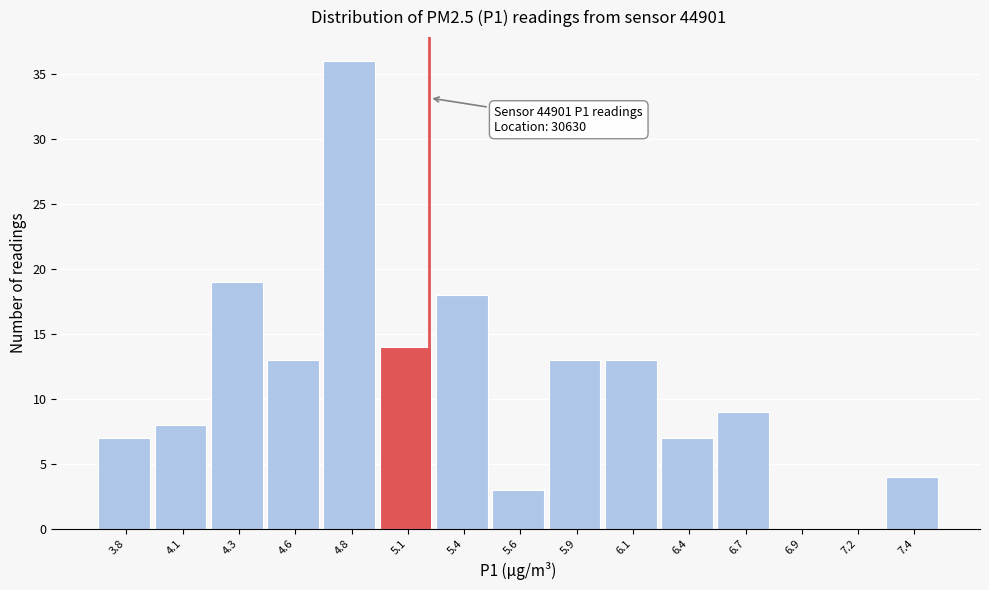

Over which range of the x-axis is the bar tallest?

4.71 to 4.97